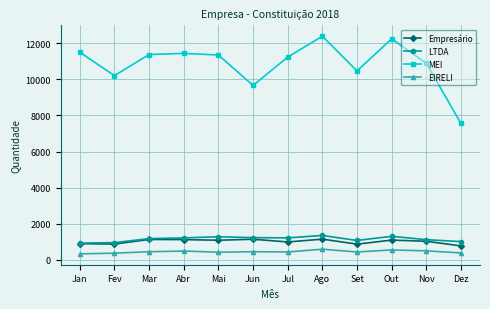

True or false: MEI has more than 2 interior local peaks.

True